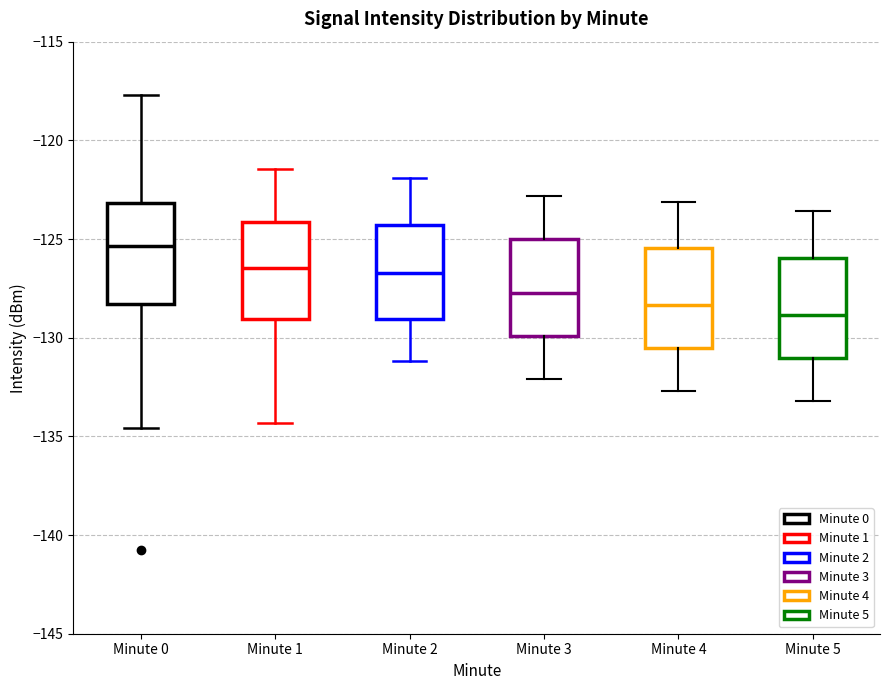

Reading left to right, transcribe this box plot: for each box, give where its median line is, the range the box spans, and where its two whiskers end, as read against the y-axis. The values are not printed on the chart, so give them approximately, as read against the axis.

Minute 0: median -125.5, box -128.5 to -123.0, whiskers -134.5 to -117.5
Minute 1: median -126.5, box -129.0 to -124.0, whiskers -134.5 to -121.5
Minute 2: median -126.5, box -129.0 to -124.5, whiskers -131.0 to -122.0
Minute 3: median -127.5, box -130.0 to -125.0, whiskers -132.0 to -123.0
Minute 4: median -128.5, box -130.5 to -125.5, whiskers -132.5 to -123.0
Minute 5: median -129.0, box -131.0 to -126.0, whiskers -133.0 to -123.5